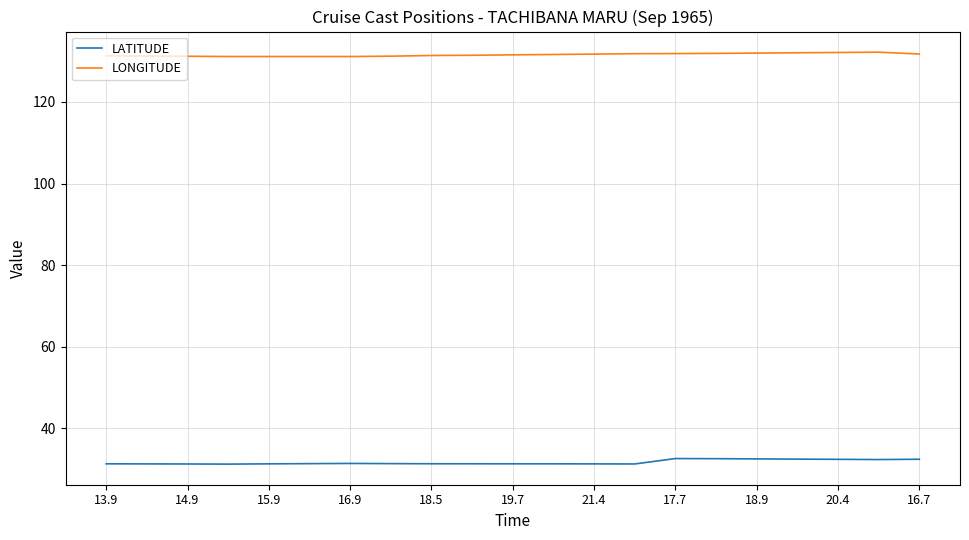

List the series in order of their peak value, highest first.

LONGITUDE, LATITUDE